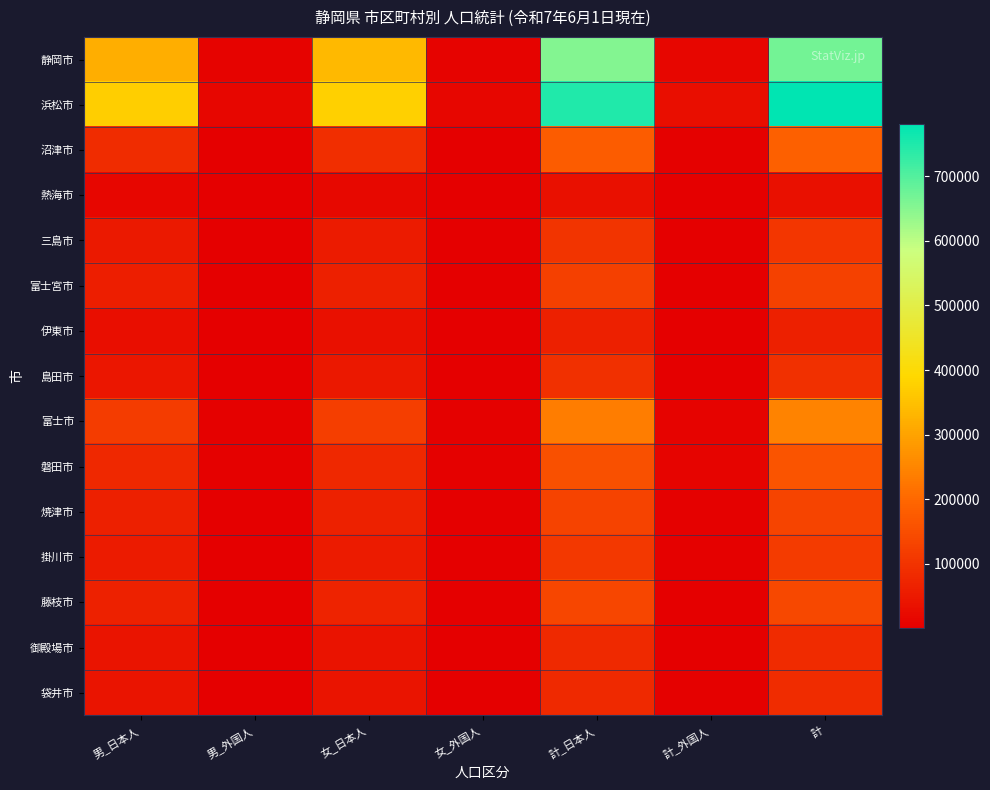

What is the total value across all series at 女_外国人?

50552